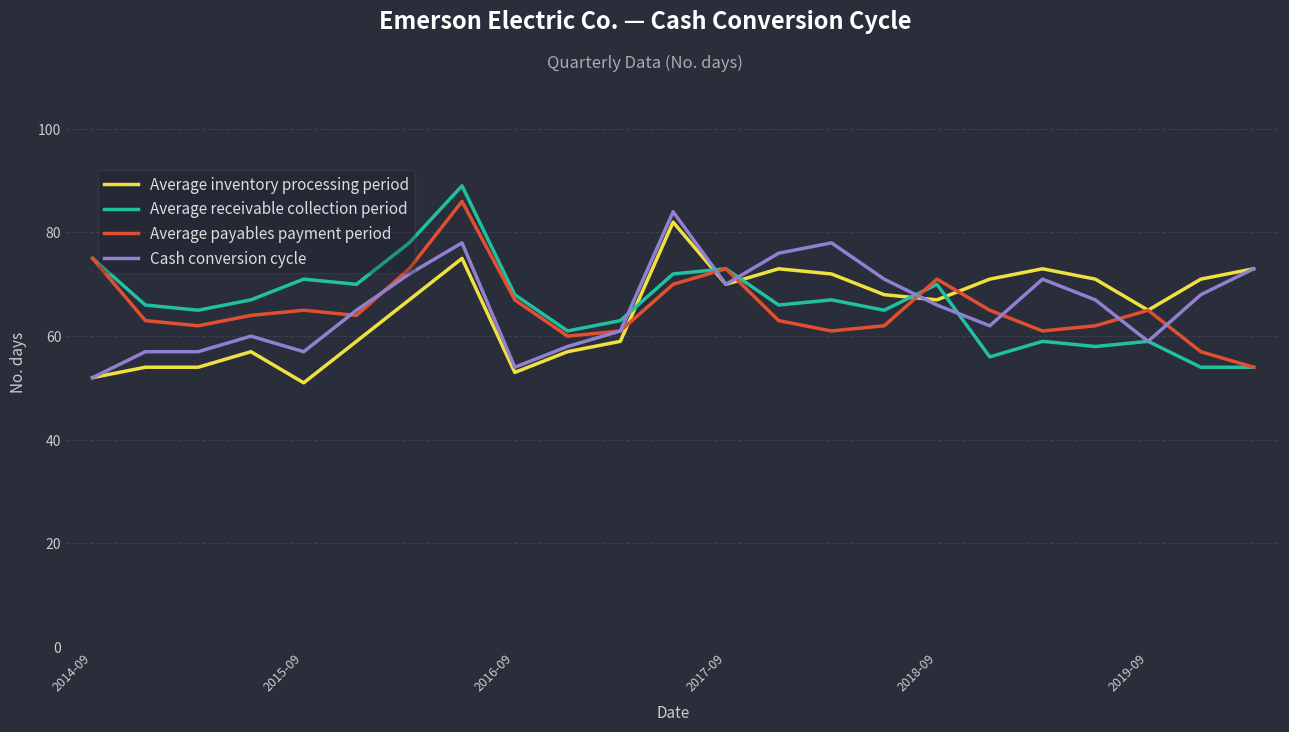

What is the highest value of the Average payables payment period series?

86